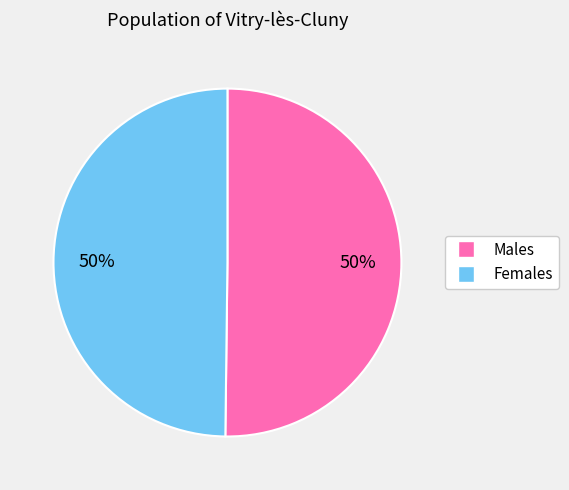

To the nearest percent, what is the average slice percentage?

50%